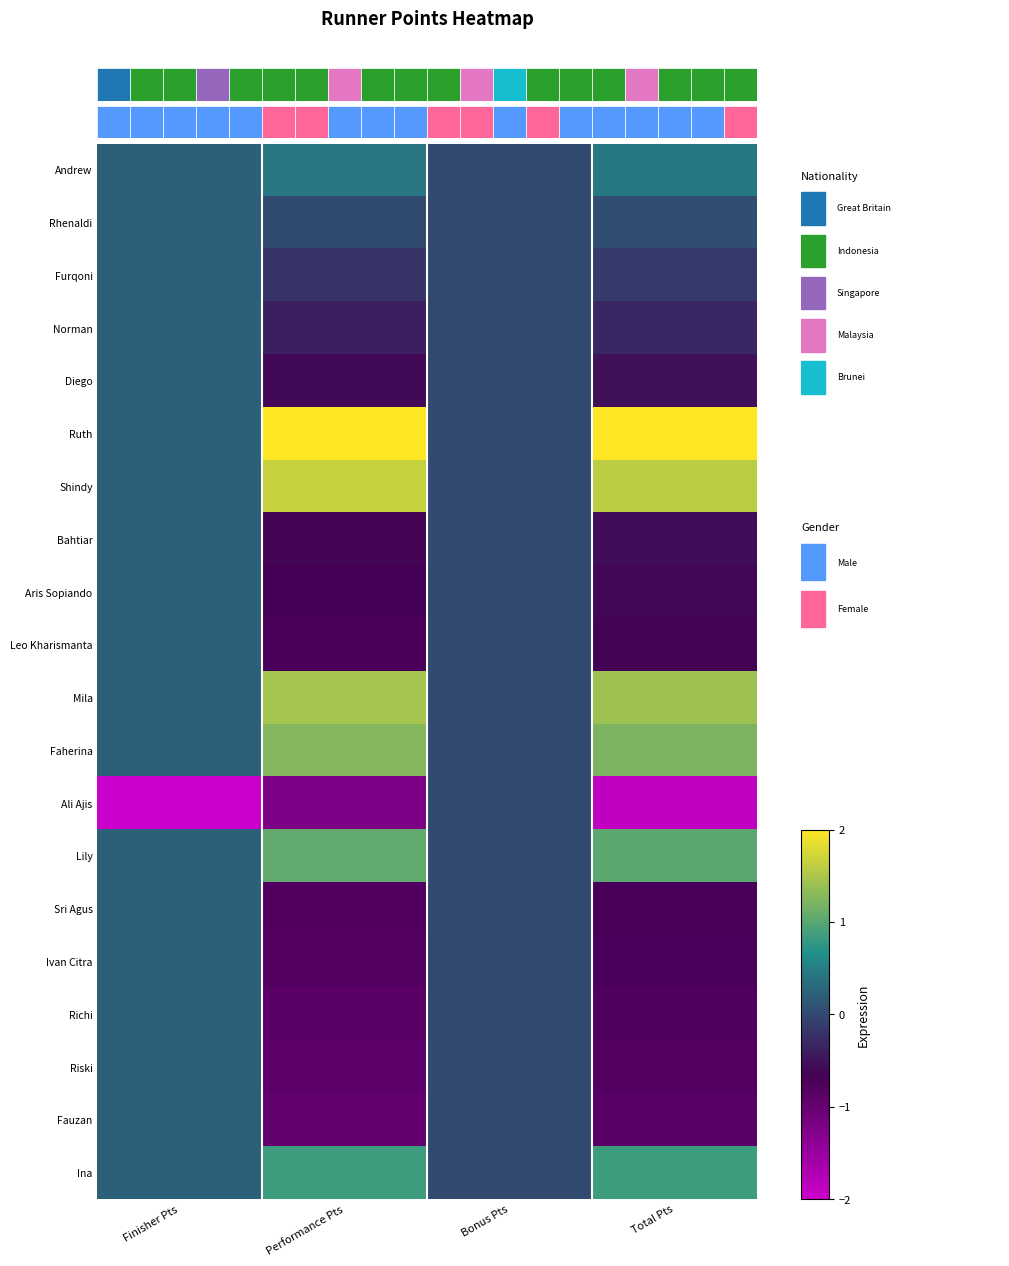

How many values in Ivan Citra are above zero?

1